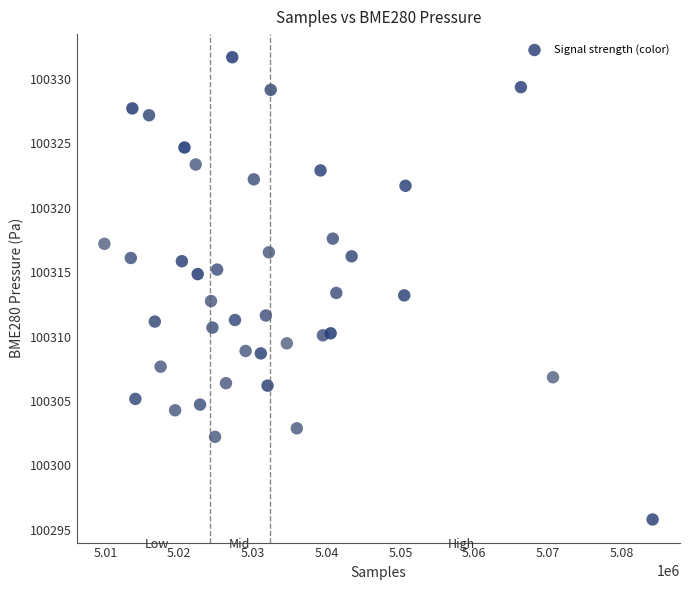

What is the range of X values (max minus min)?

74333.0